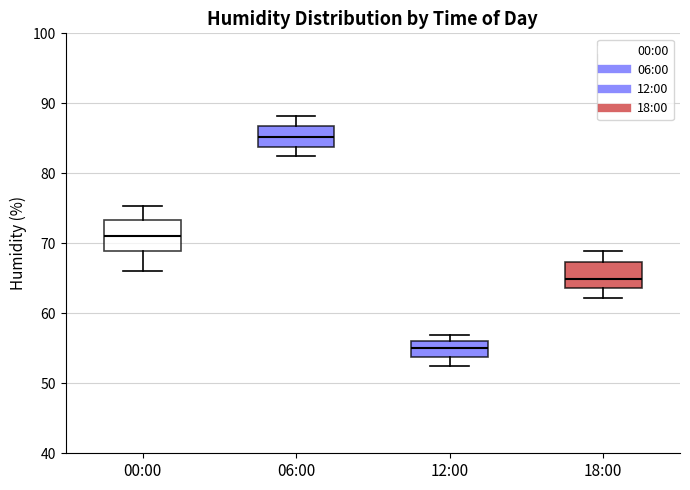

Reading left to right, read every box against the y-axis: the position of its median line, the range the box covers, and the ends of its whiskers. The values are not printed on the chart, so give them approximately, as read against the axis.

00:00: median 71, box 69 to 73, whiskers 66 to 75
06:00: median 85, box 84 to 87, whiskers 83 to 88
12:00: median 55, box 54 to 56, whiskers 52 to 57
18:00: median 65, box 64 to 67, whiskers 62 to 69